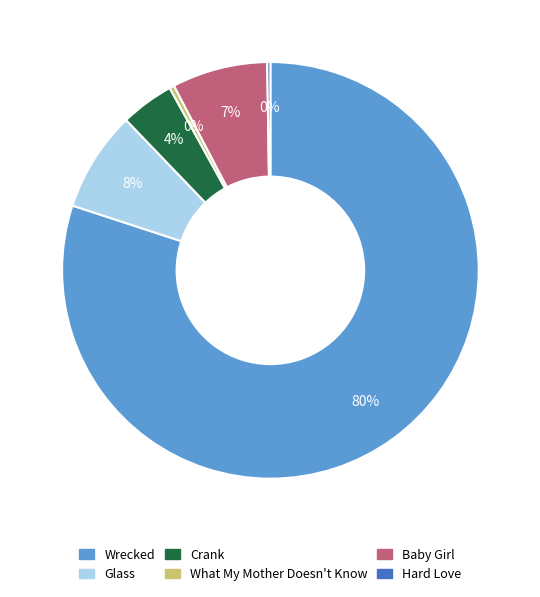

Which slice is the largest?

Wrecked